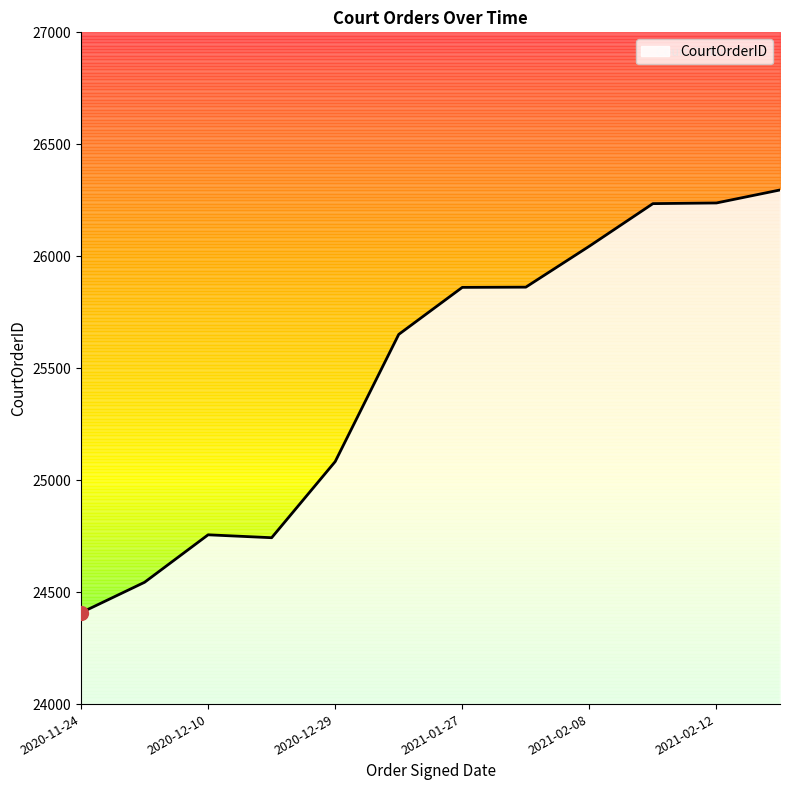

How many points are lower than both their immediate neighbors (excluding endpoints)?

1